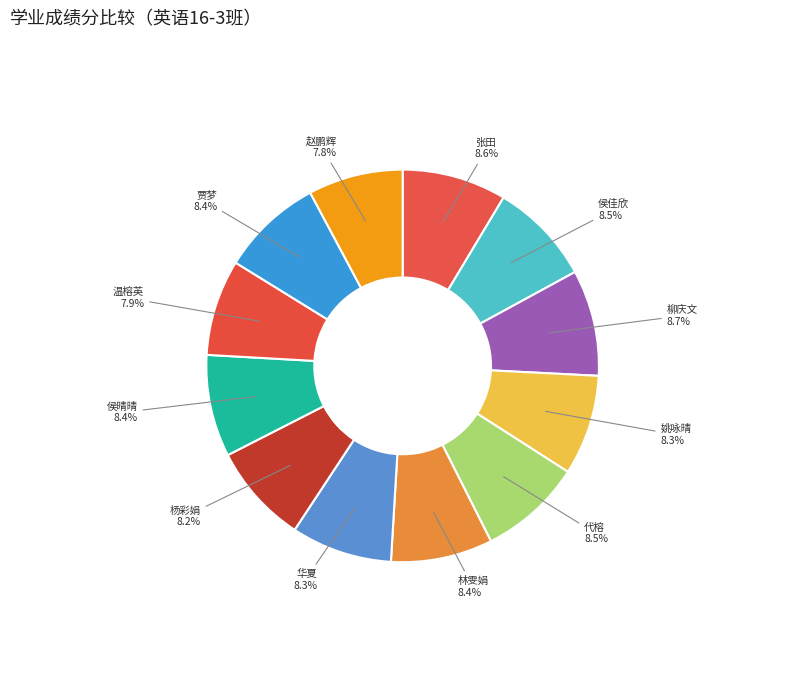

Count the number of slices in the pie.

12